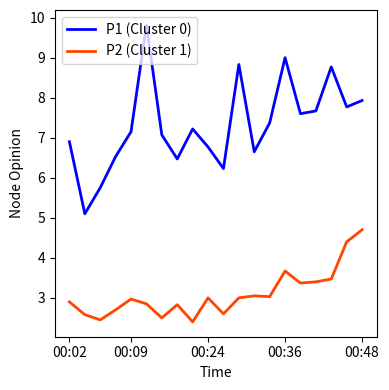

What is the maximum value shown in the chart?

9.8